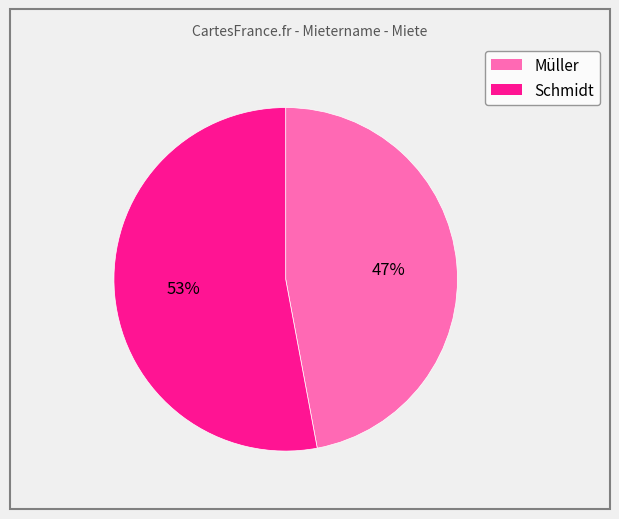

To the nearest percent, what is the average slice percentage?

50%